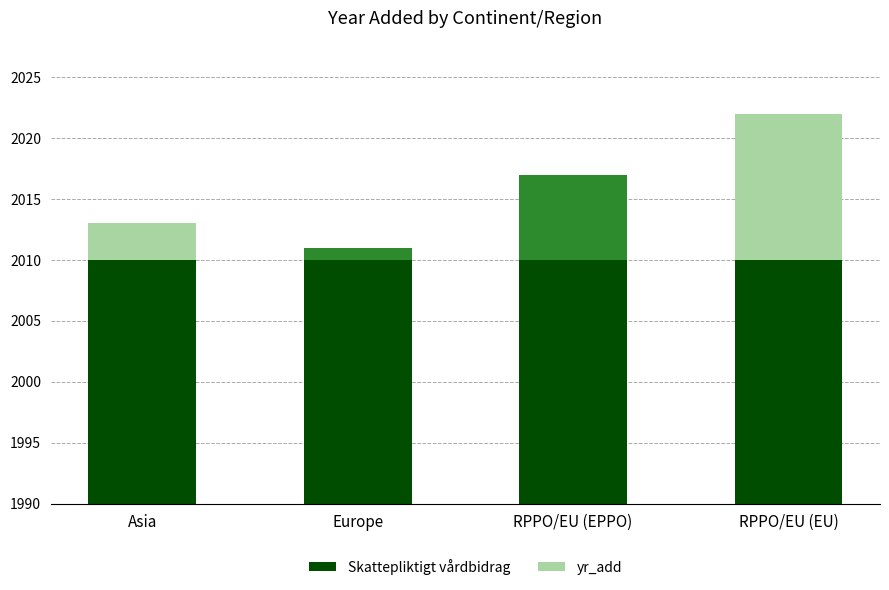

What is the label of the 4th bar from the right?

Asia